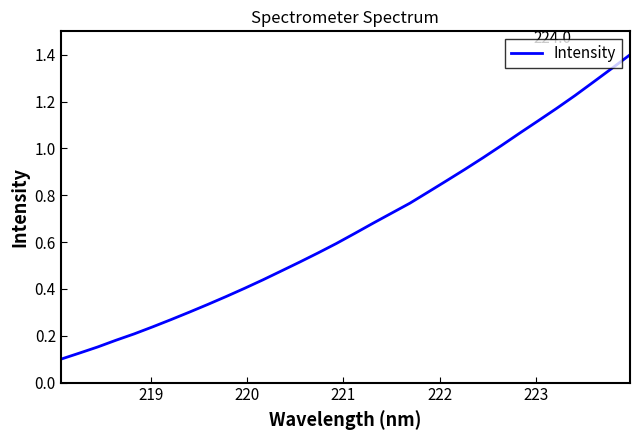

What is the maximum value shown in the chart?

1.4